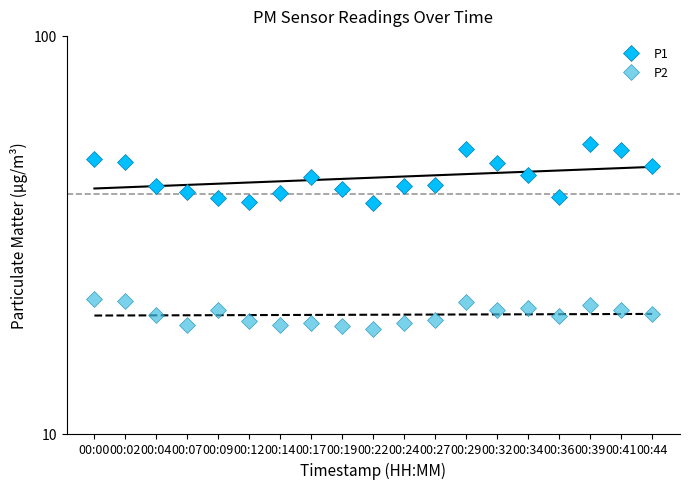

Which category has the highest value in the P1 series?

00:39